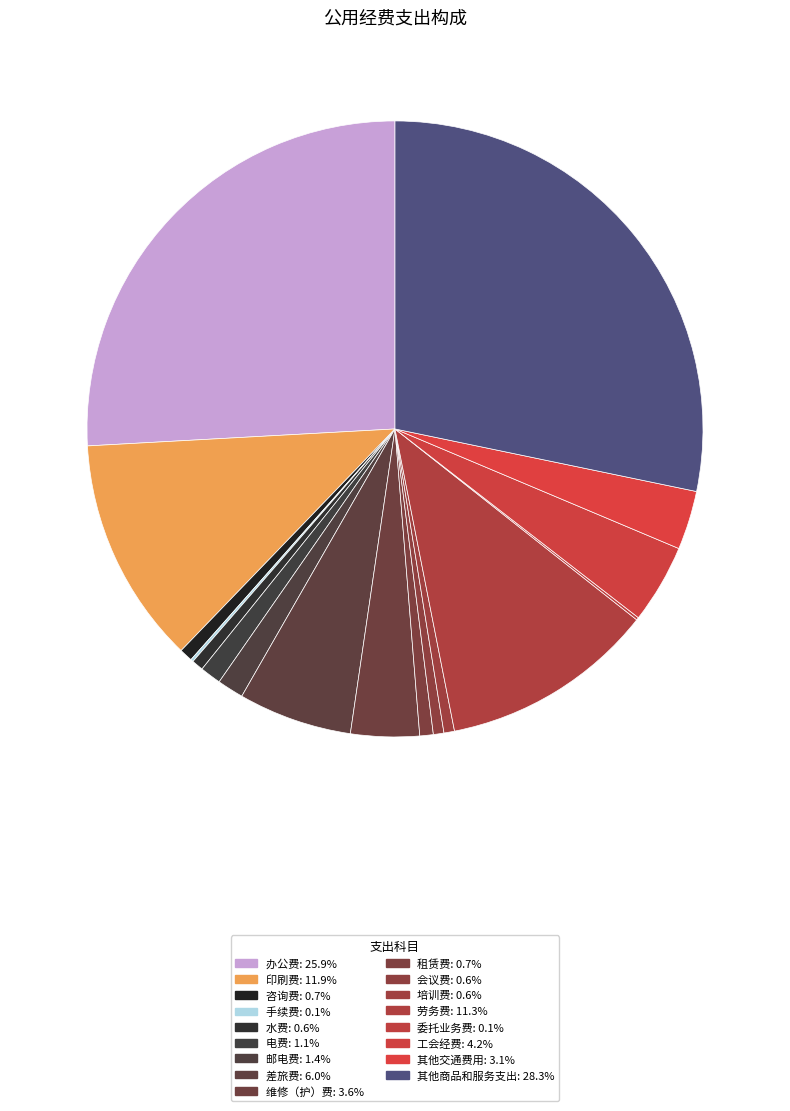

To the nearest percent, what is the average slice percentage?

6%